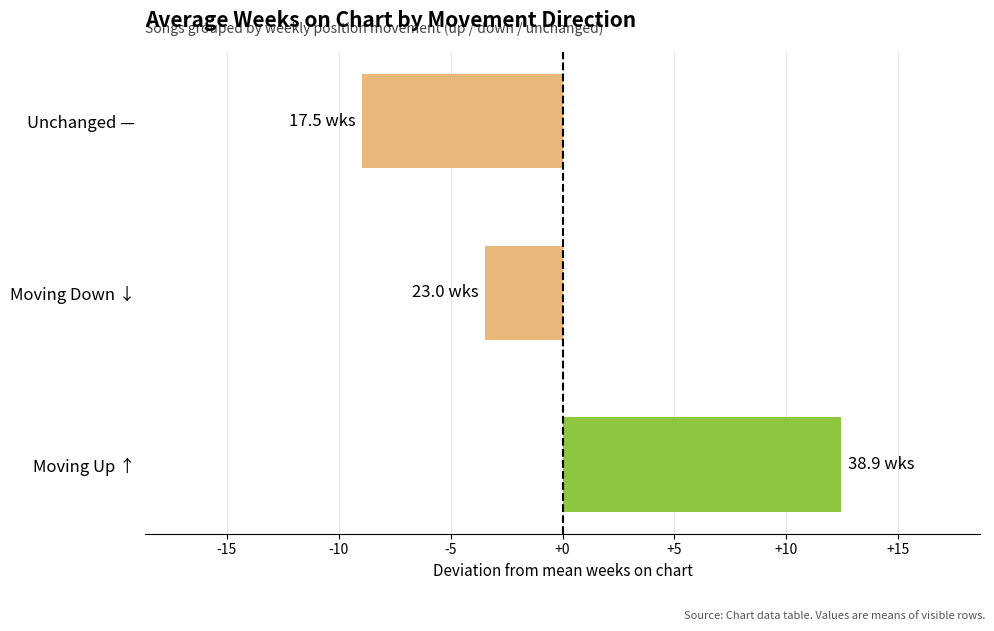

How many data points are above -3?

1